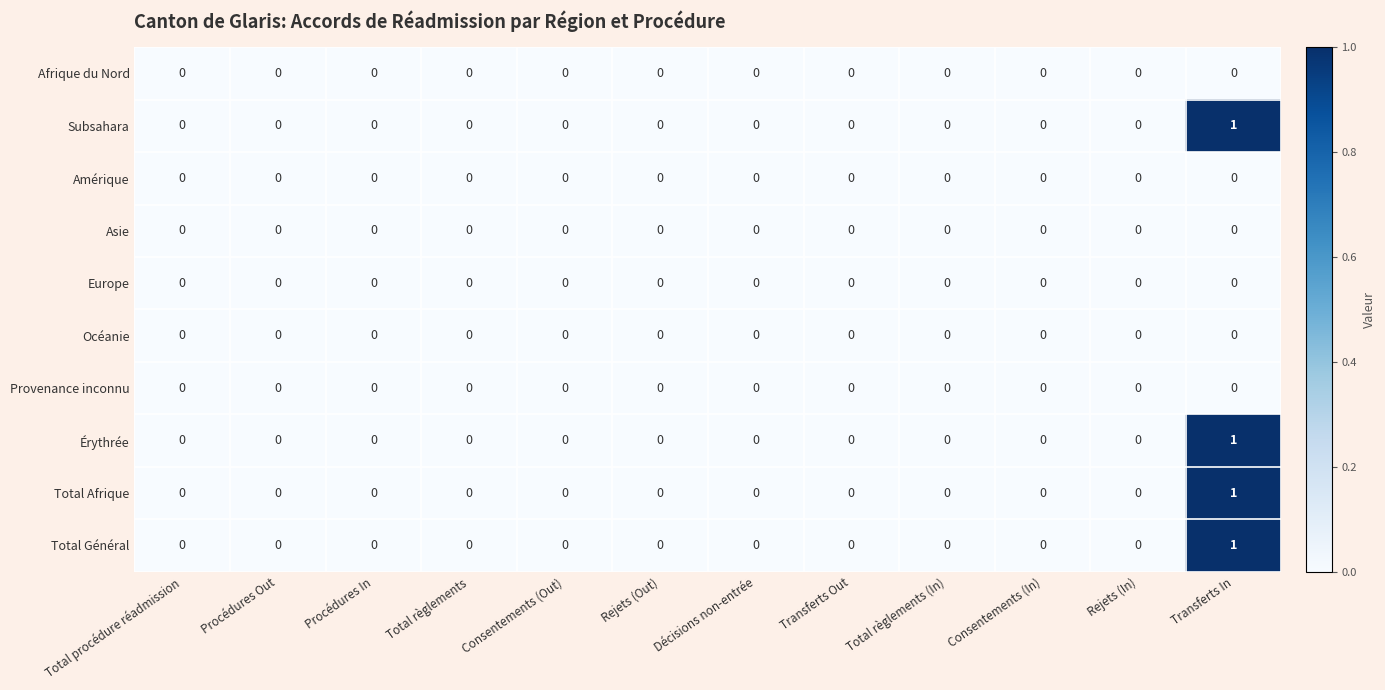

What is the total value across all series at Transferts In?

4